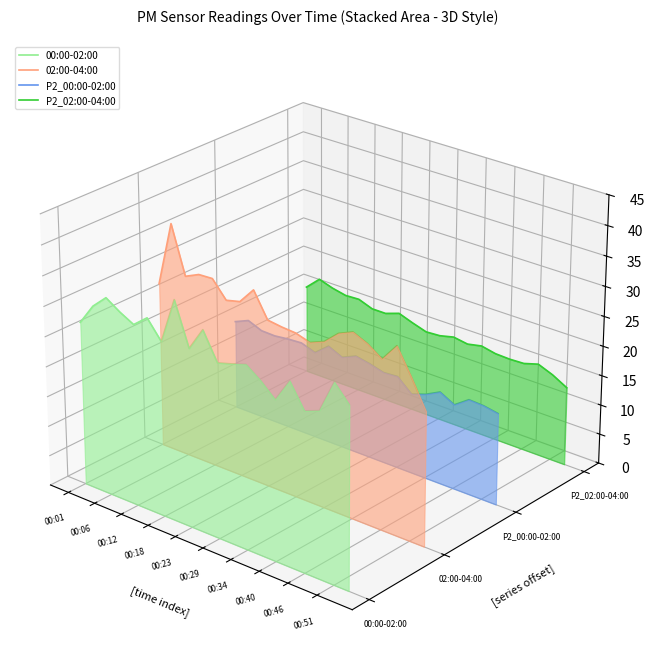

The value of P2_02:00-04:00 at 12 is -0.0. True or false?

False